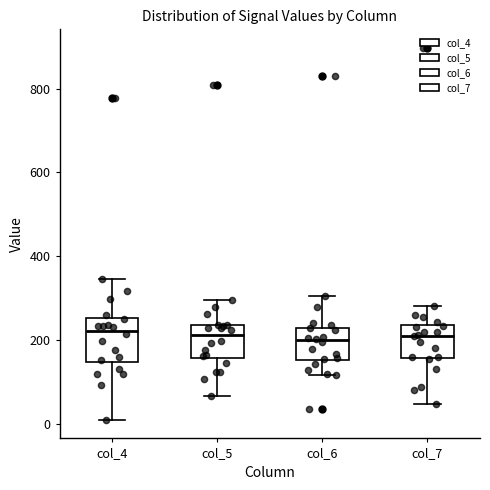

Reading left to right, transcribe this box plot: for each box, give where its median line is, the range the box spans, and where its two whiskers end, as read against the y-axis. The values are not printed on the chart, so give them approximately, as read against the axis.

col_4: median 220, box 140 to 260, whiskers 20 to 340
col_5: median 220, box 160 to 240, whiskers 60 to 300
col_6: median 200, box 160 to 220, whiskers 120 to 300
col_7: median 220, box 160 to 240, whiskers 40 to 280